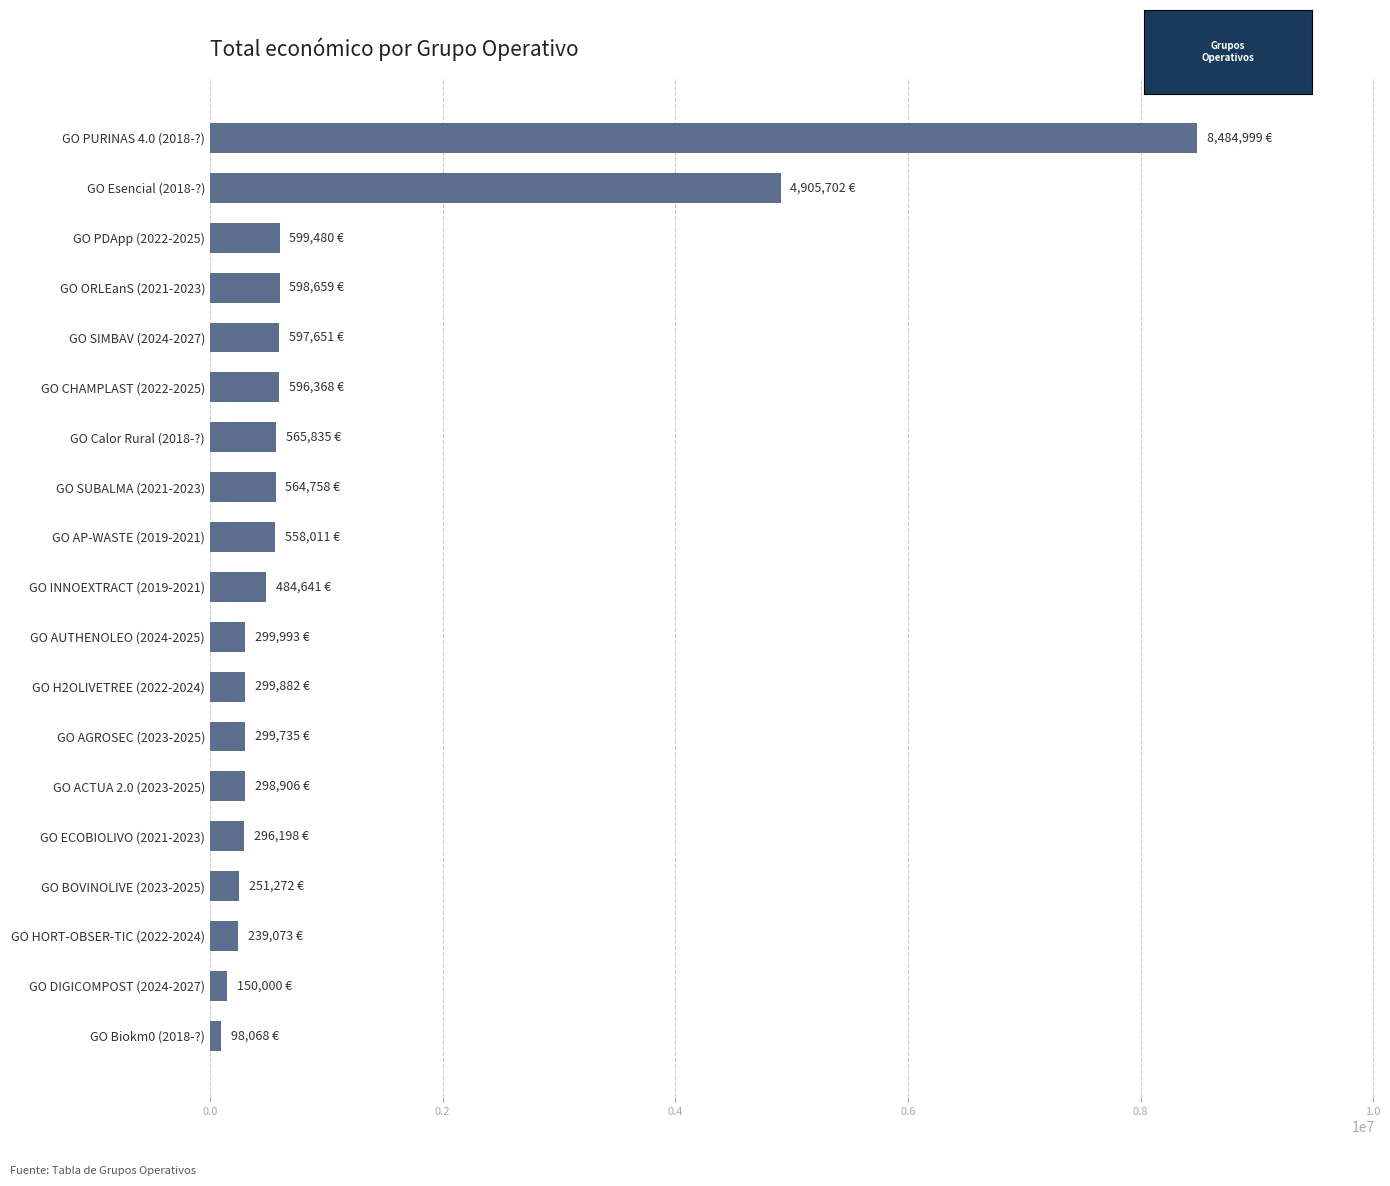

How many categories are shown in the chart?

19